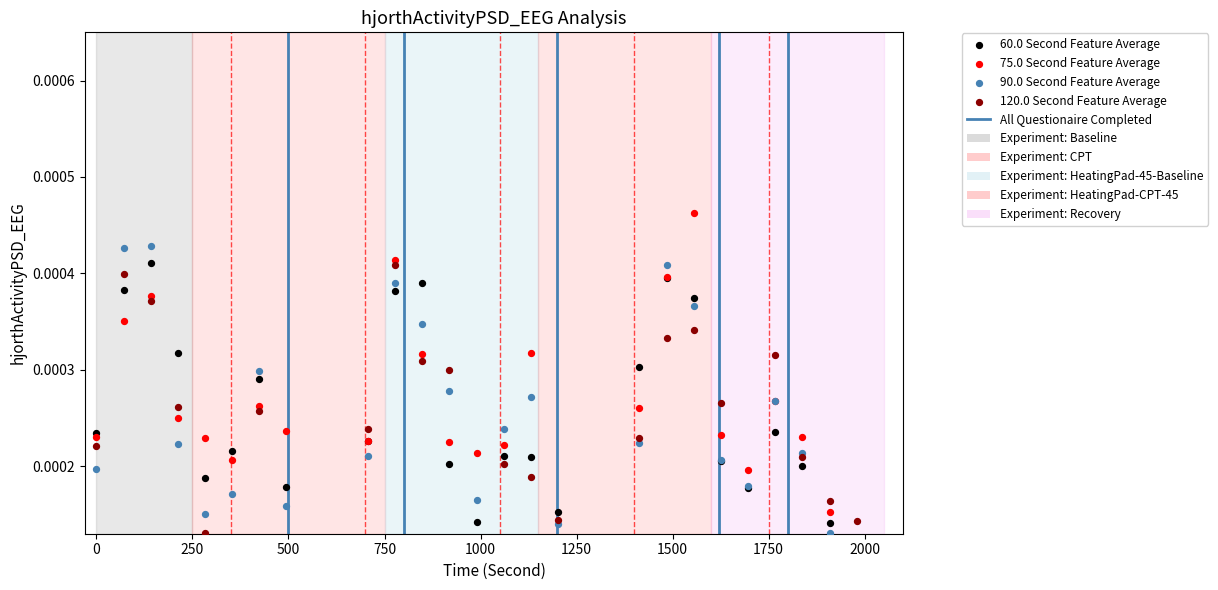

Which series has the largest total across all categories?

75.0 Second Feature Average